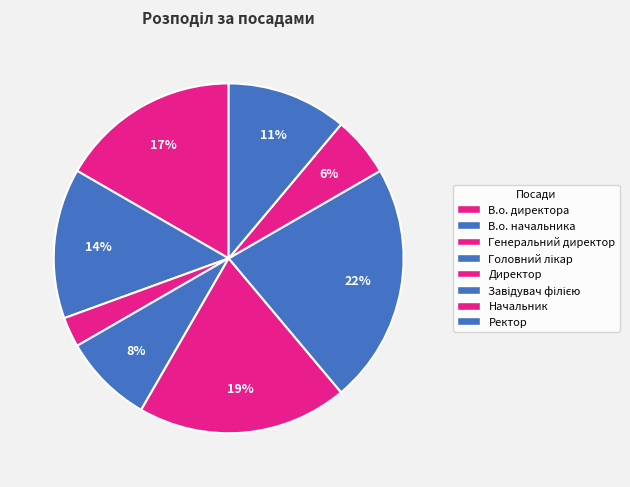

How many segments does this pie chart have?

8